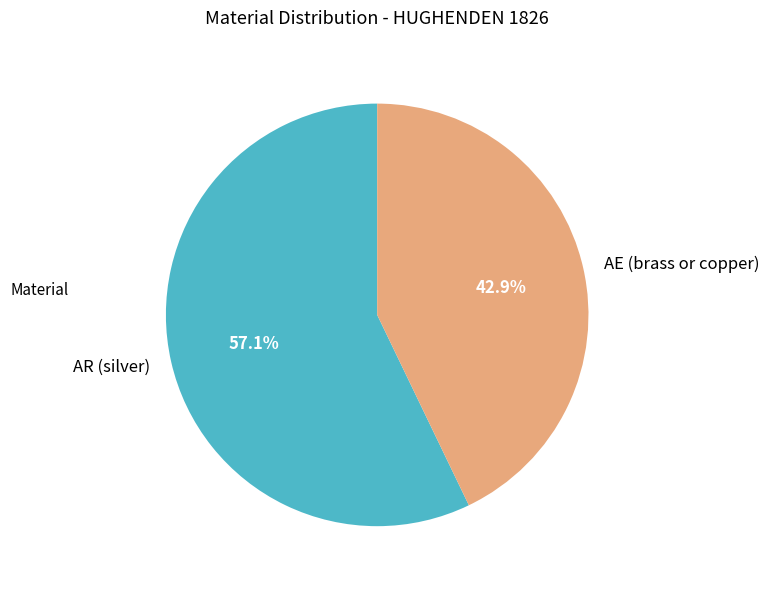

True or false: AE (brass or copper) accounts for 34% of the total.

False